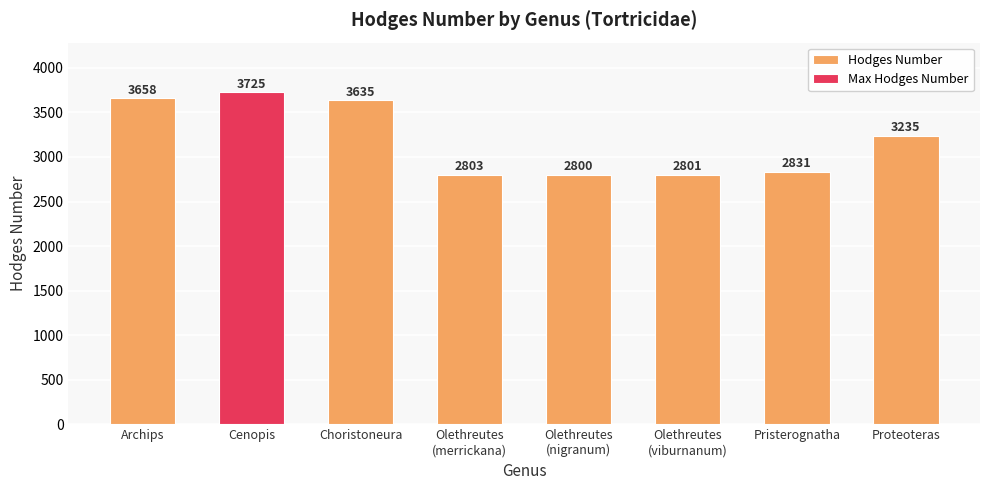

Approximately how many times larger is the value at Olethreutes
(merrickana) compared to Archips?

0.8